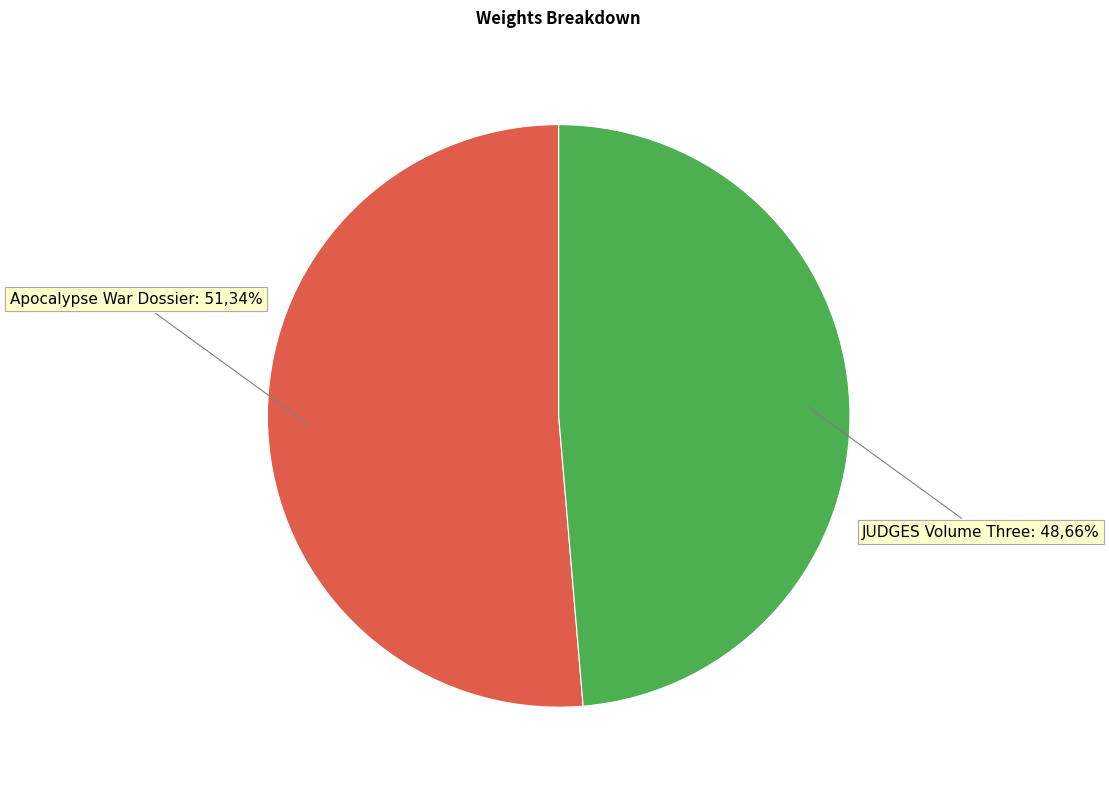

How many slices are in this pie chart?

2